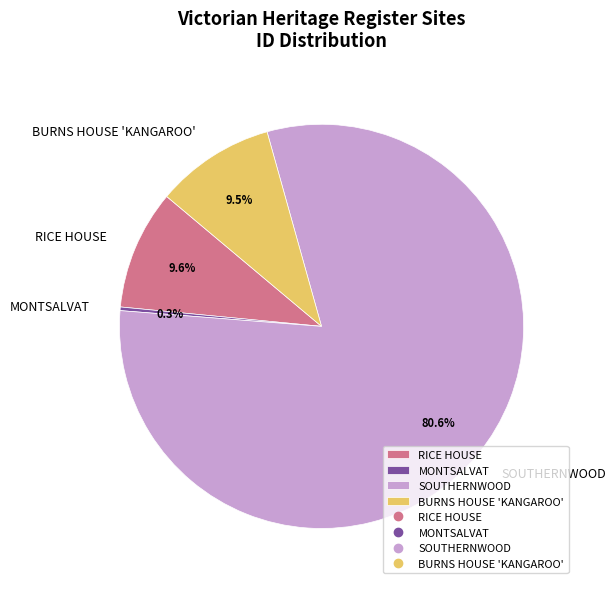

How many segments does this pie chart have?

4